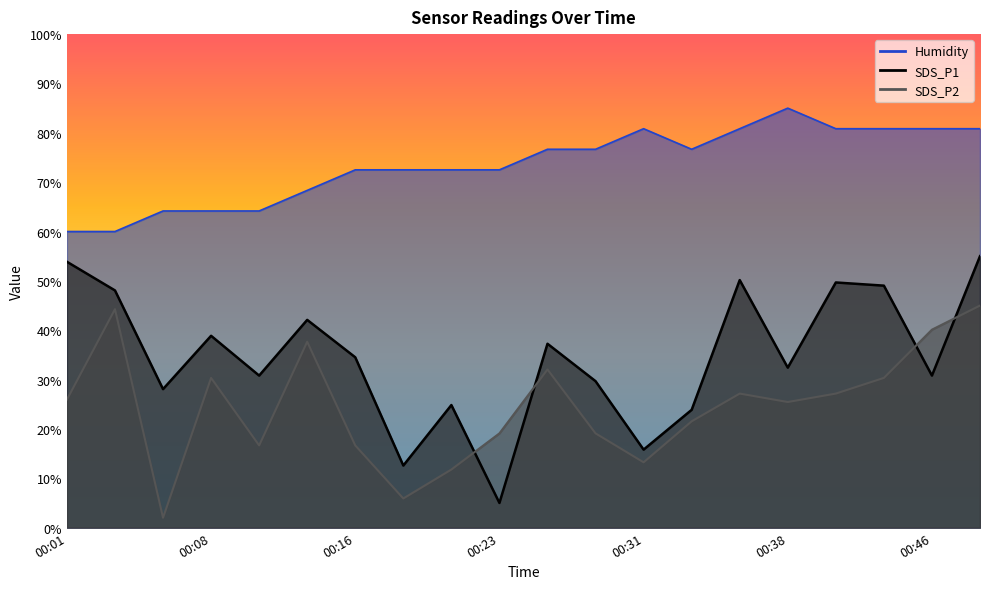

Is it true that SDS_P1 equals 97.7 at 00:48?

False